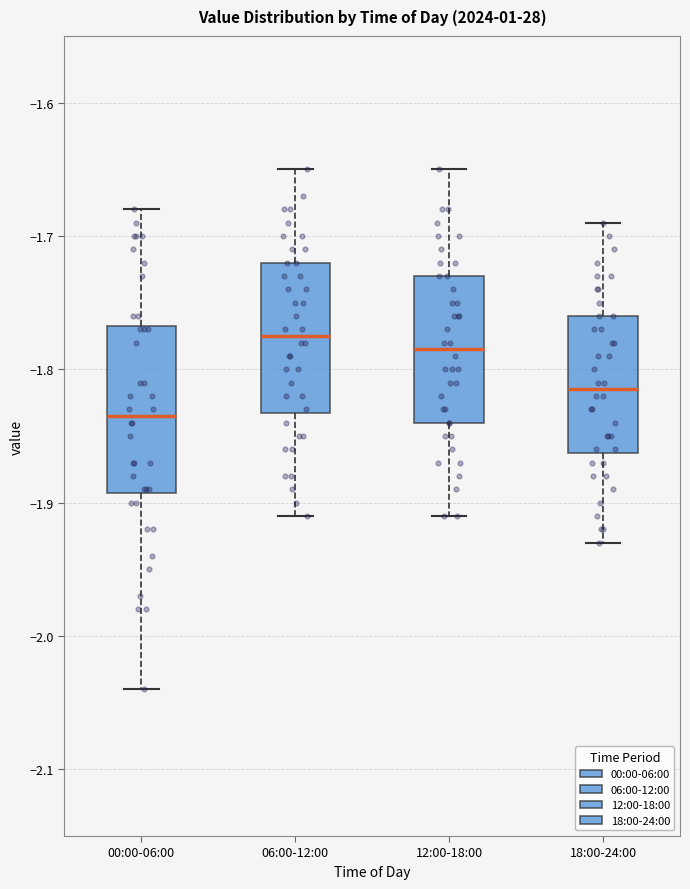

Reading left to right, read every box against the y-axis: the position of its median line, the range the box covers, and the ends of its whiskers. The values are not printed on the chart, so give them approximately, as read against the axis.

00:00-06:00: median -1.83, box -1.89 to -1.77, whiskers -2.04 to -1.68
06:00-12:00: median -1.77, box -1.83 to -1.72, whiskers -1.91 to -1.65
12:00-18:00: median -1.78, box -1.84 to -1.73, whiskers -1.91 to -1.65
18:00-24:00: median -1.81, box -1.86 to -1.76, whiskers -1.93 to -1.69